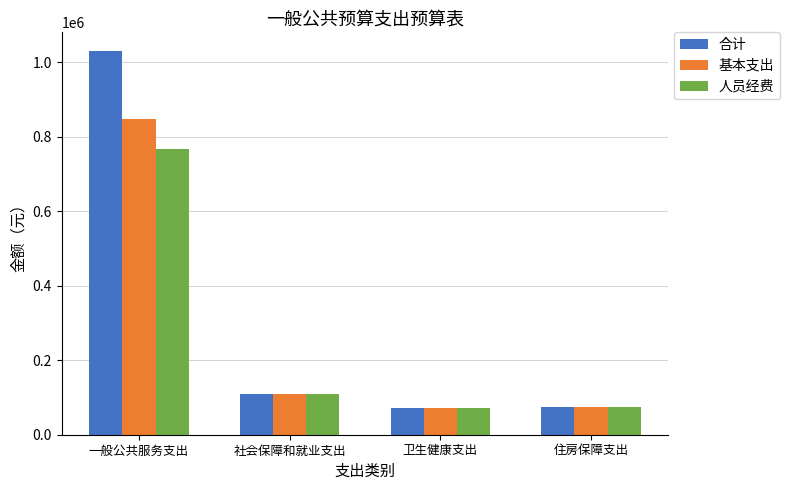

At which label does 人员经费 reach its peak?

一般公共服务支出